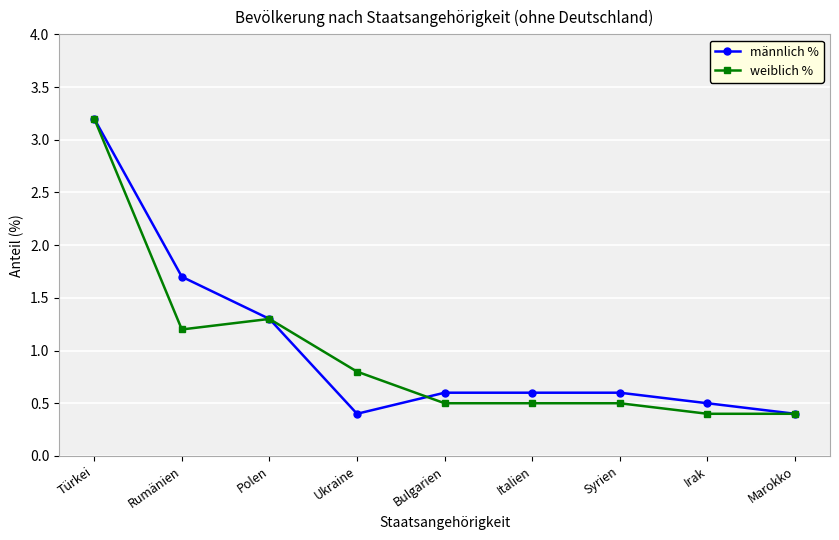

What is the label of the 7th point from the right?

Polen